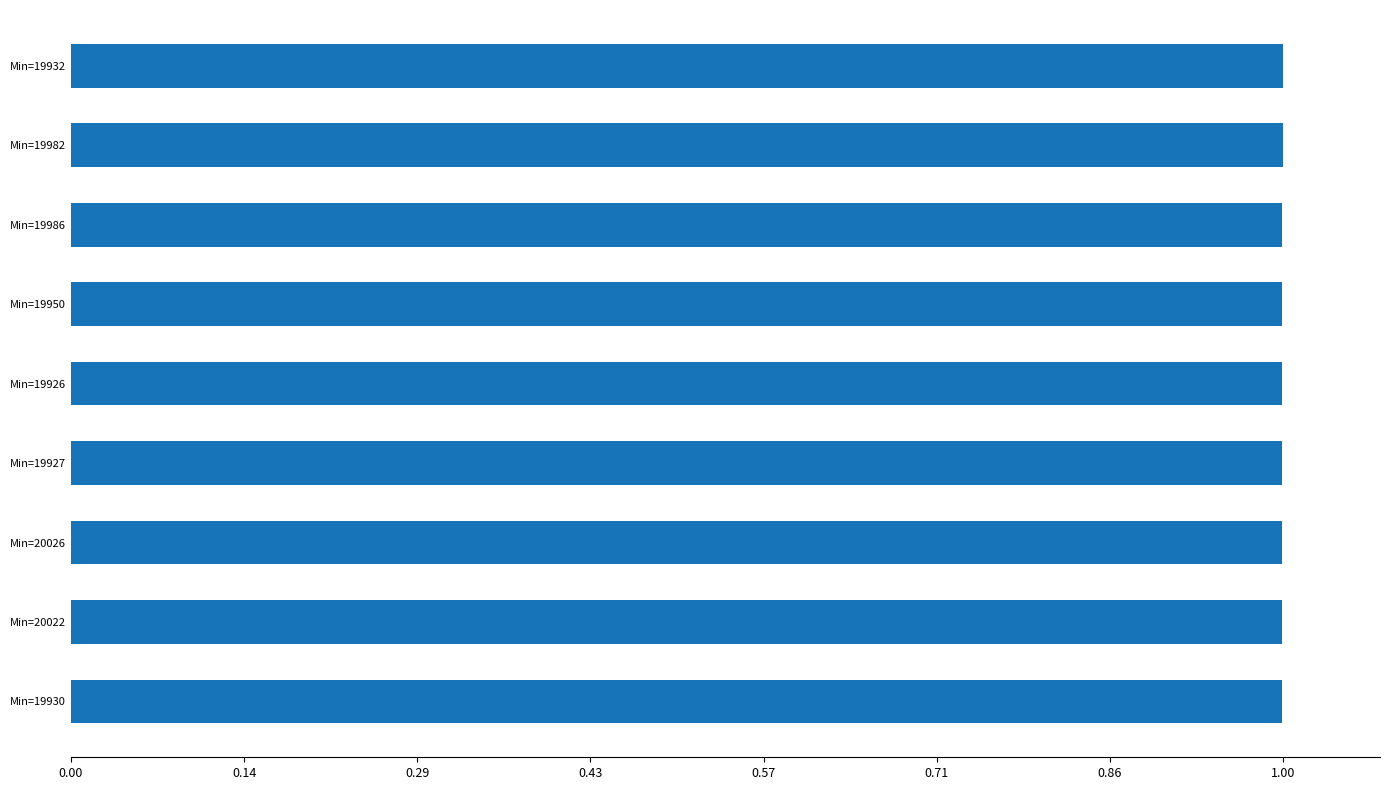

What is the greatest value displayed?

1.0